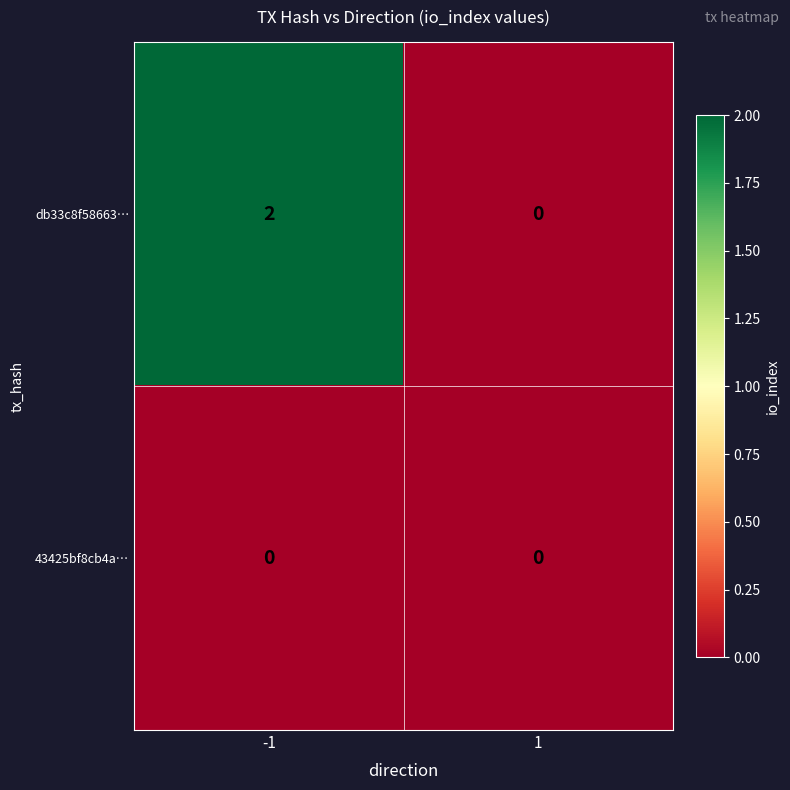

Rank the series by their maximum value, from lowest to highest.

43425bf8cb4a…, db33c8f58663…